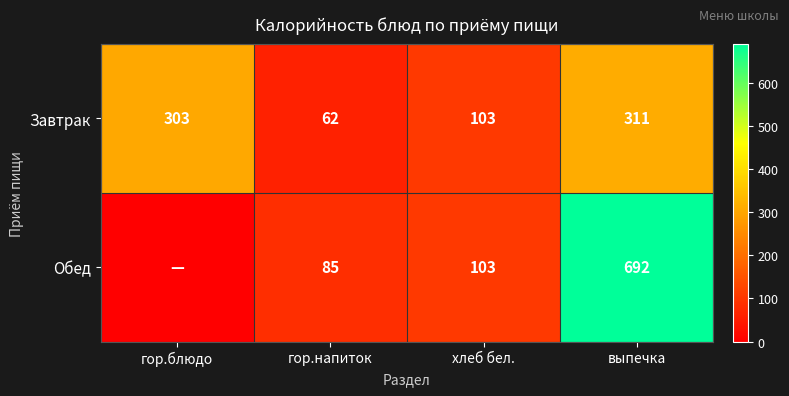

What is the sum of all Завтрак values?

779